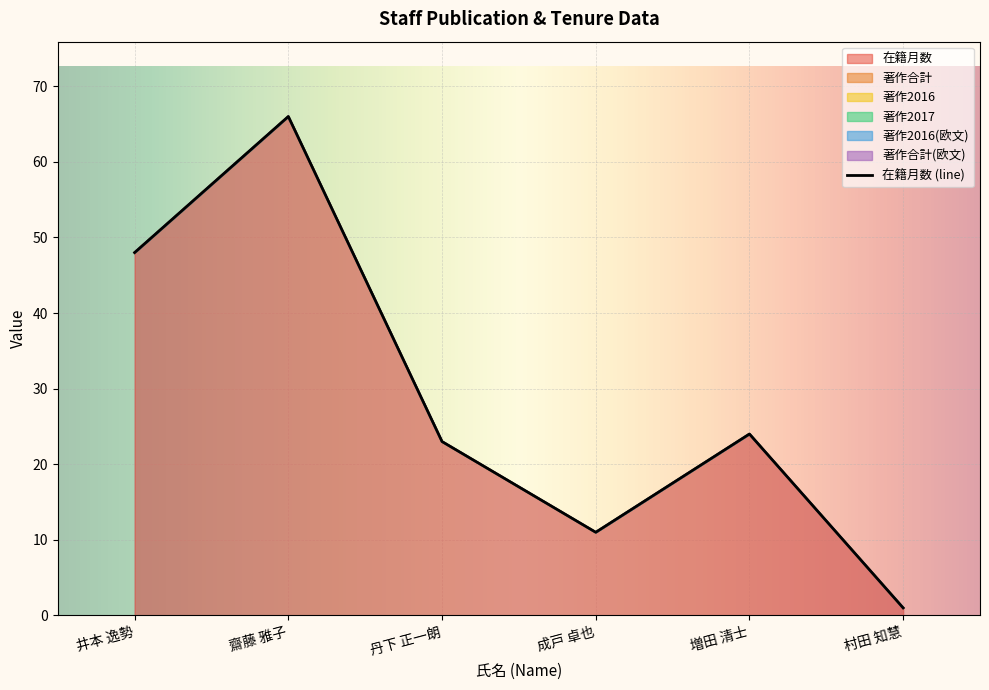

What is the maximum value shown in the chart?

66